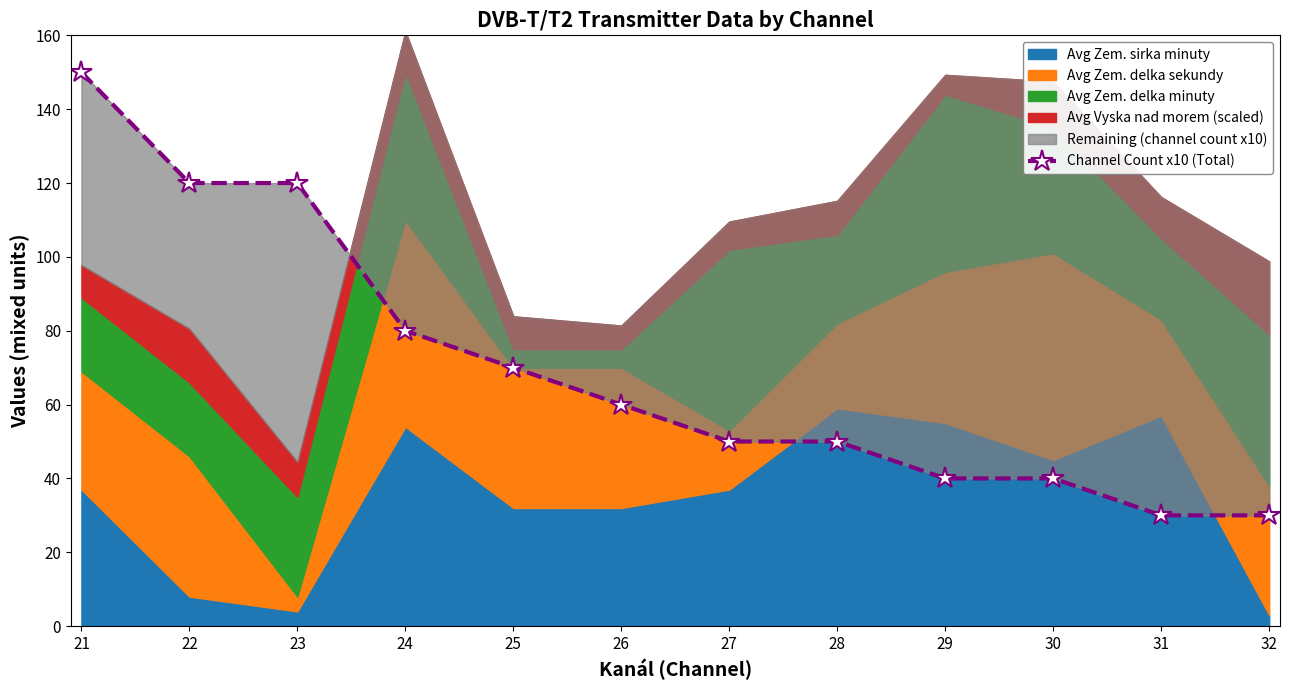

Read the value at 32, to the nearest 10.

30